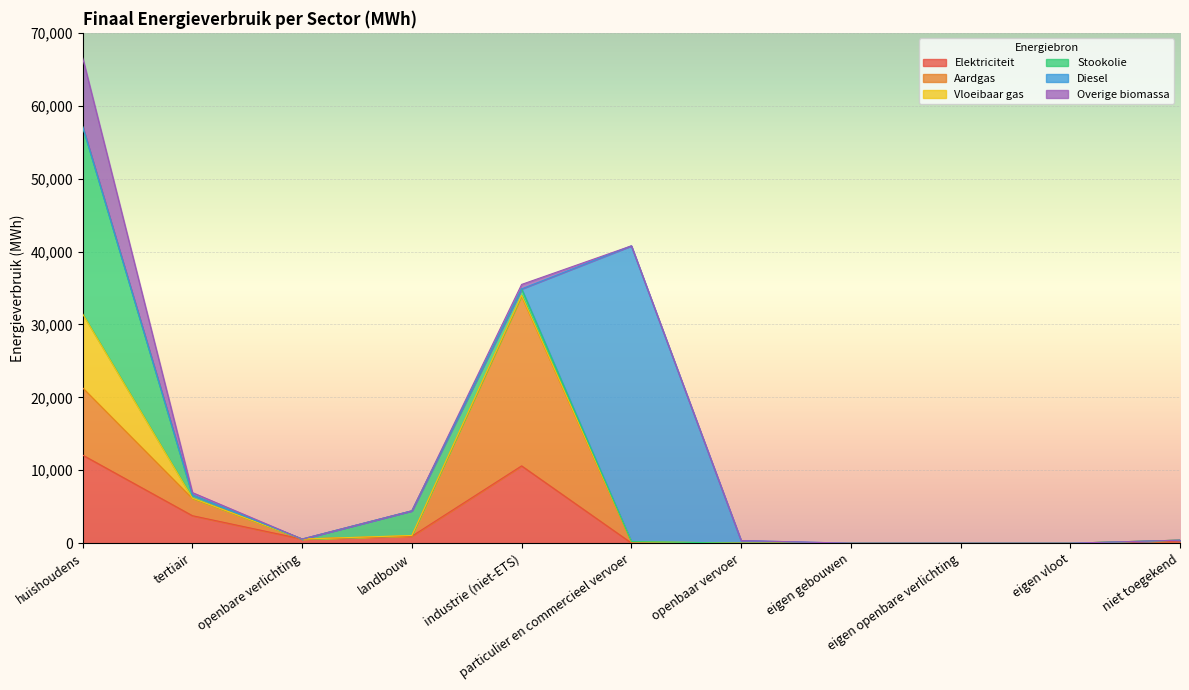

Is it true that Overige biomassa equals 0.0 at eigen openbare verlichting?

True